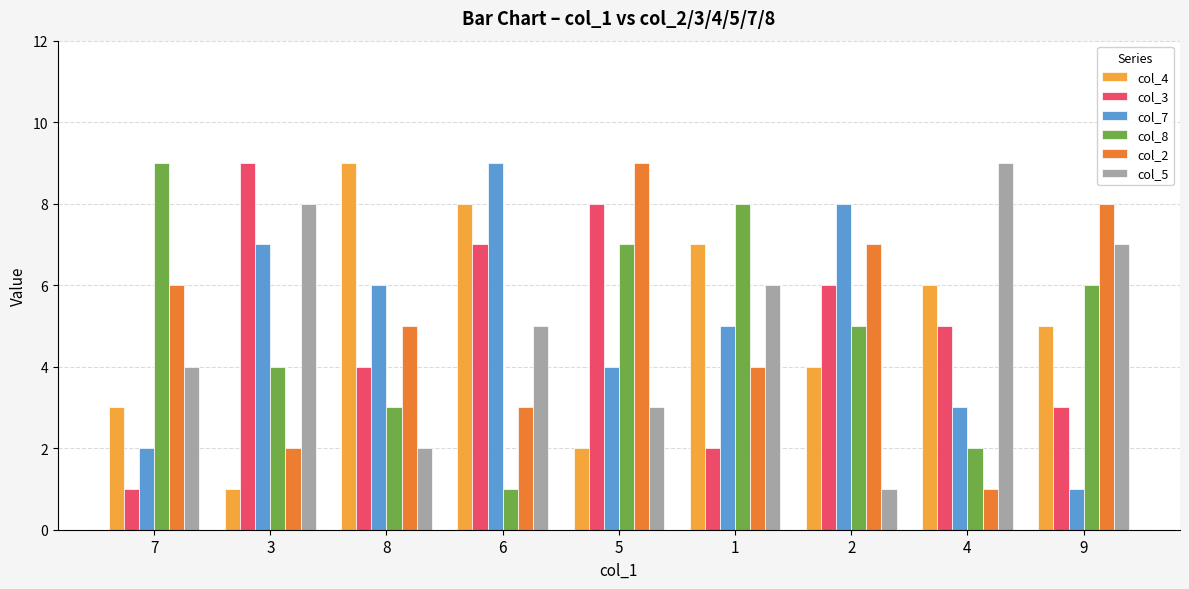

Reading left to right, what are all the values shown in this chart?

col_4: 3	1	9	8	2	7	4	6	5
col_3: 1	9	4	7	8	2	6	5	3
col_7: 2	7	6	9	4	5	8	3	1
col_8: 9	4	3	1	7	8	5	2	6
col_2: 6	2	5	3	9	4	7	1	8
col_5: 4	8	2	5	3	6	1	9	7